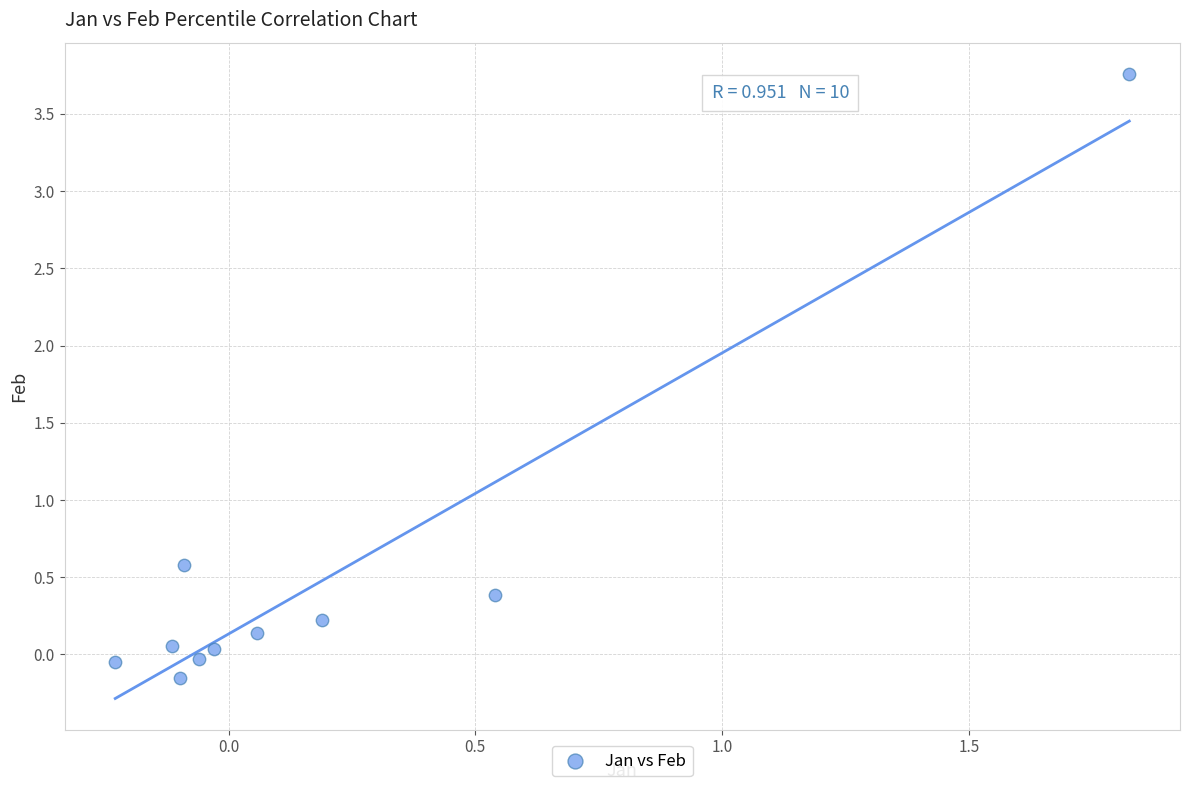

What Y value in the scatter plot is closest to 1?

0.6